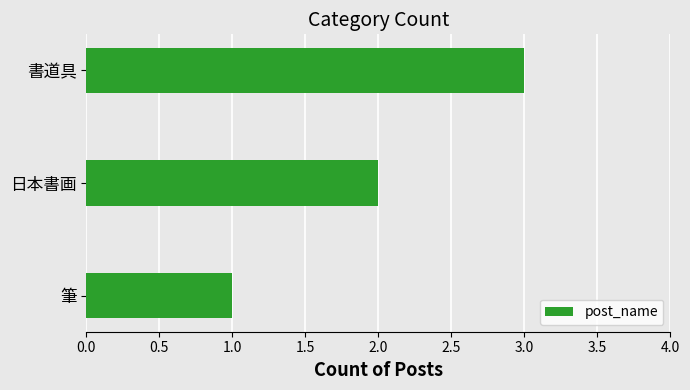

What is the change in value from 日本書画 to 書道具?

+1